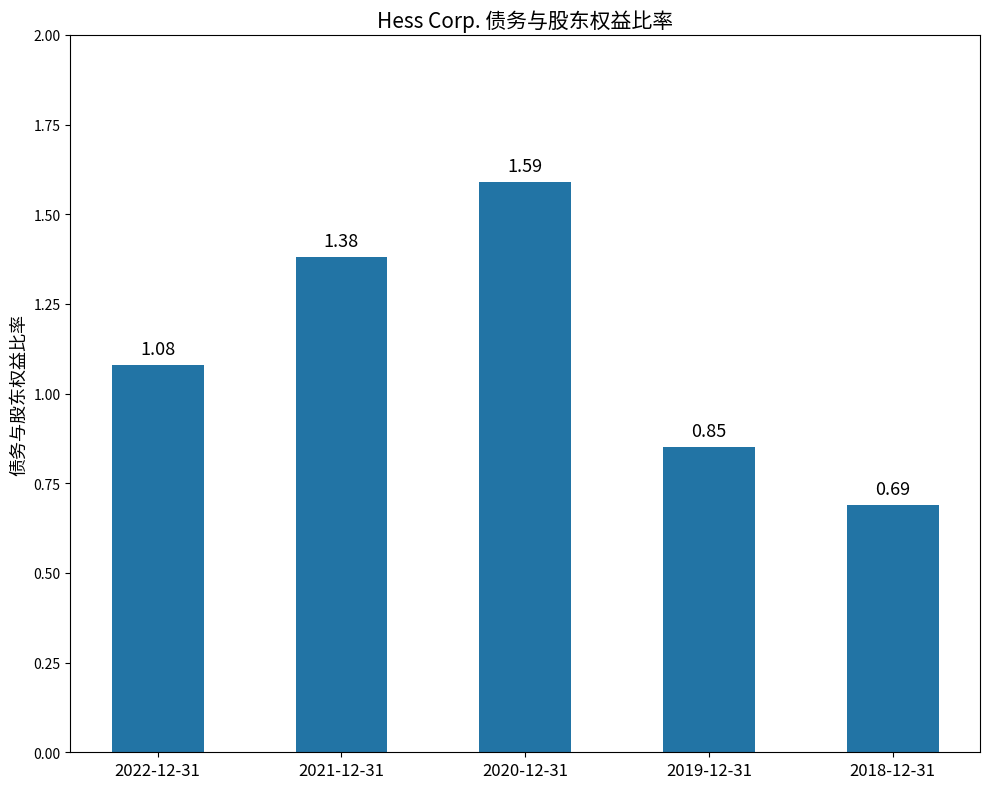

Rank the categories by value from lowest to highest.

2018-12-31, 2019-12-31, 2022-12-31, 2021-12-31, 2020-12-31